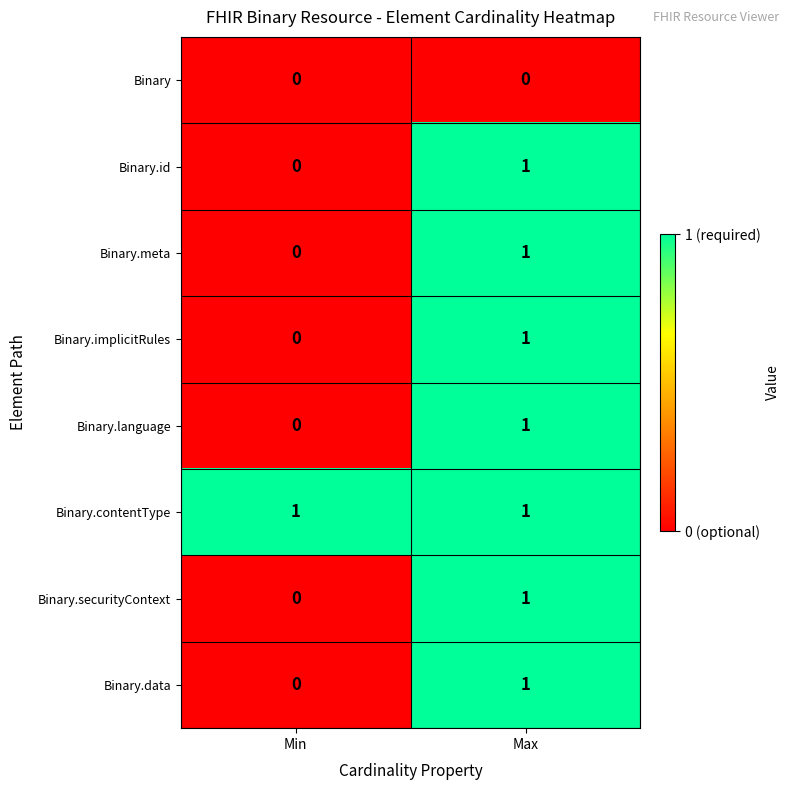

How many values in Binary.implicitRules are above zero?

1